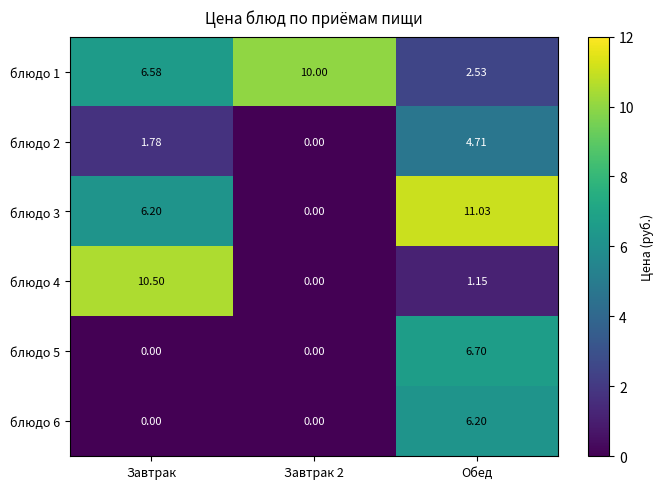

Which series has the widest spread of values?

блюдо 3